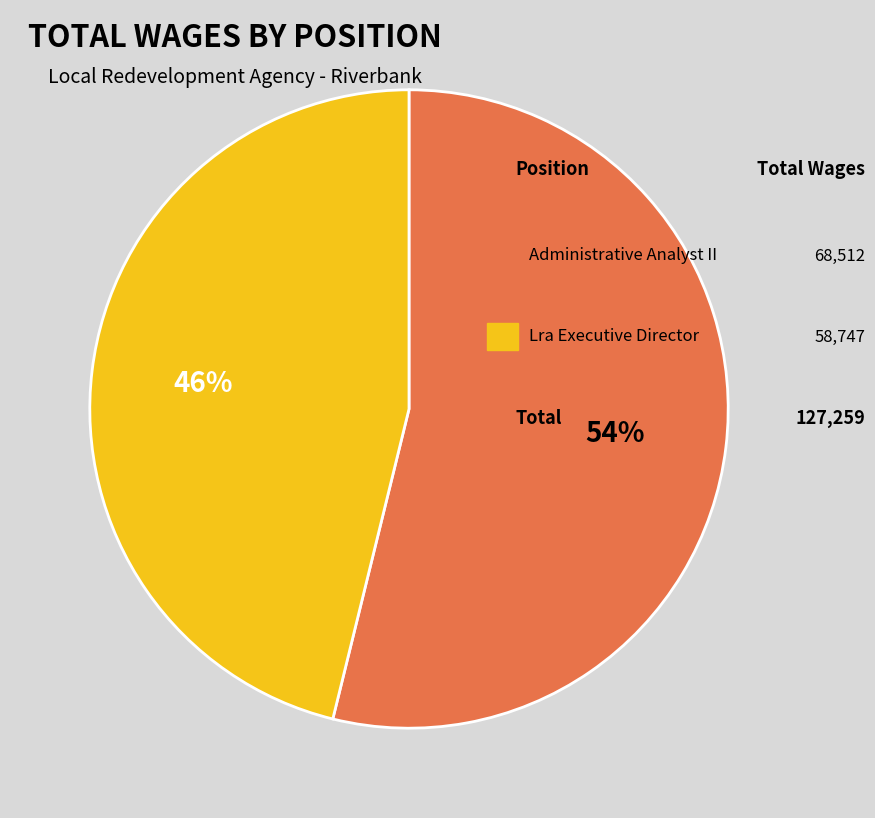

To the nearest percent, what is the difference between the largest and smallest slice percentages?

8%